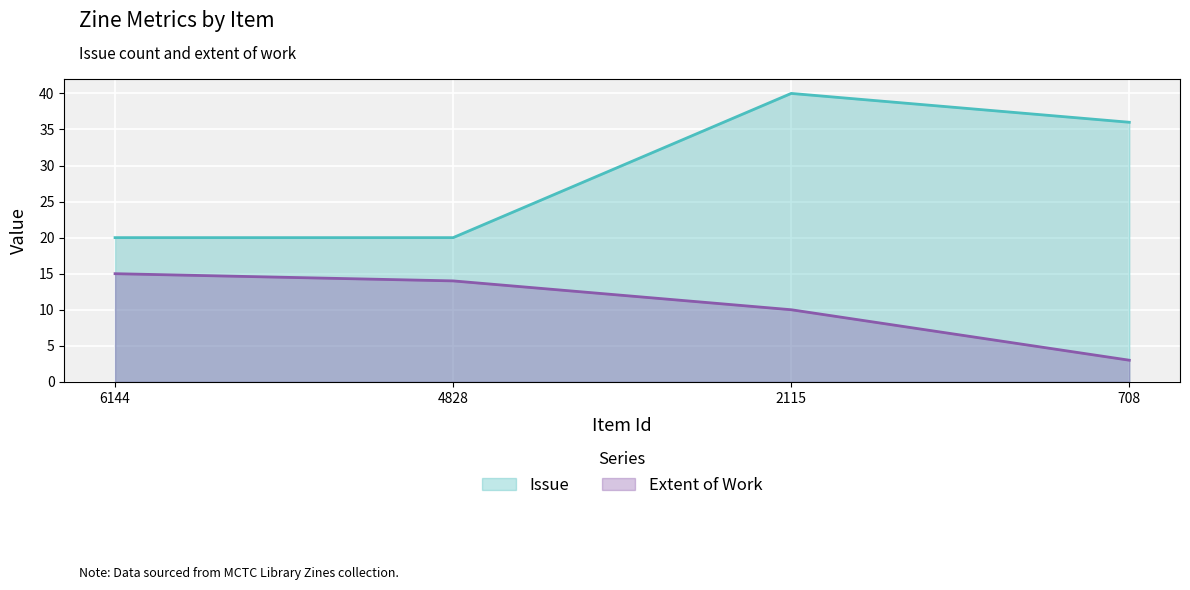

True or false: Issue and Extent of Work intersect in this chart.

False